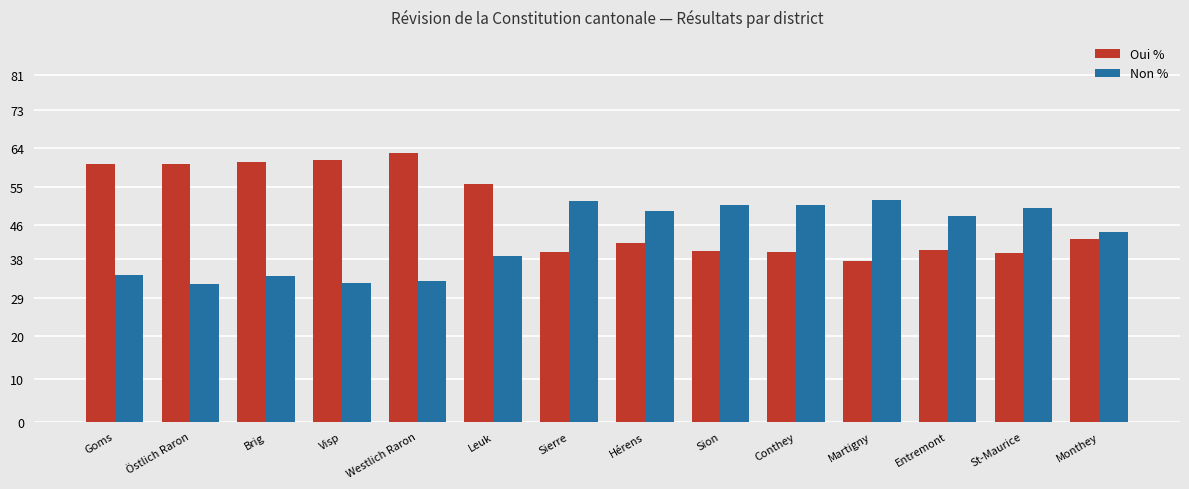

What is the difference between the second highest and minimum values in the Non % series?

19.3